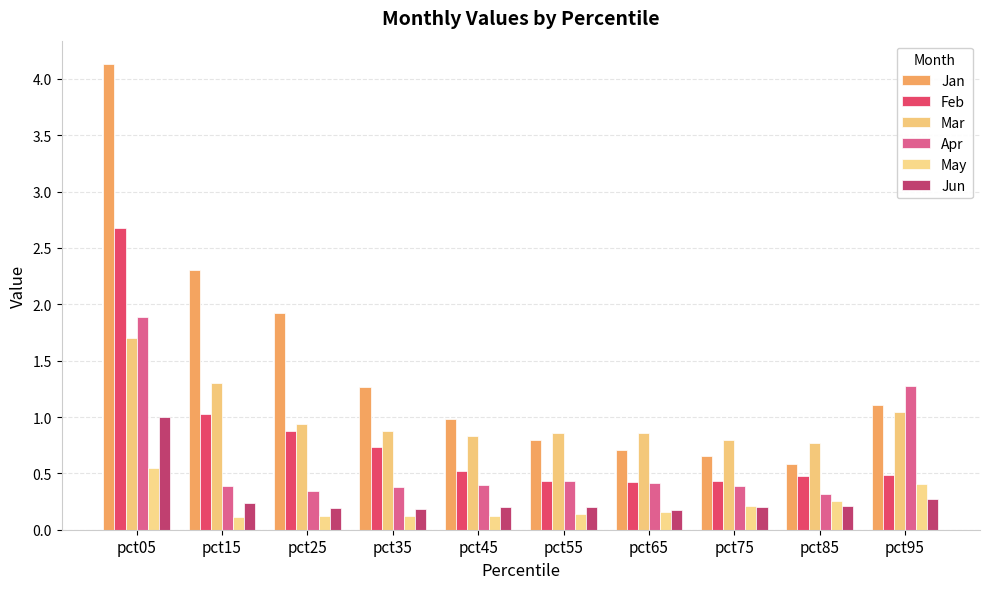

Rank the series by their maximum value, from highest to lowest.

Jan, Feb, Apr, Mar, Jun, May